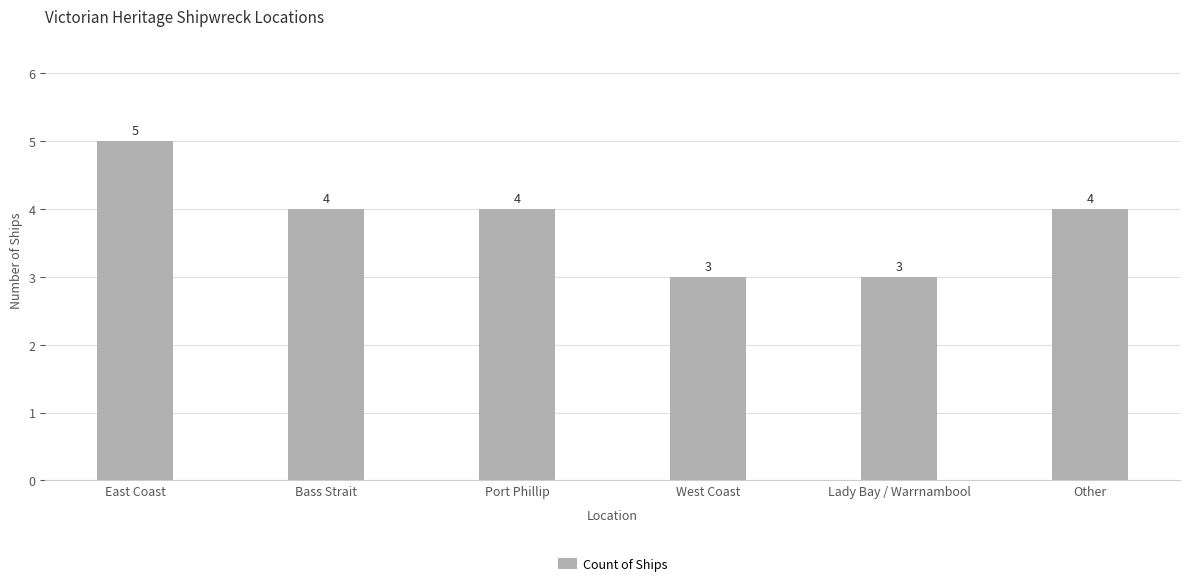

Reading right to left, extract all data points from this chart.

Other=4	Lady Bay / Warrnambool=3	West Coast=3	Port Phillip=4	Bass Strait=4	East Coast=5